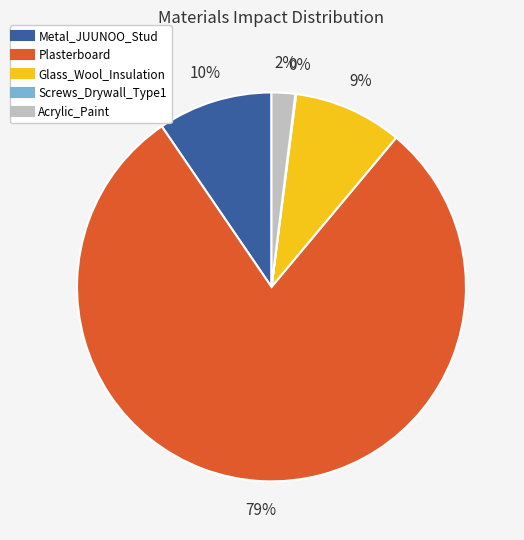

To the nearest percent, what percentage of the pie is Acrylic_Paint?

2%